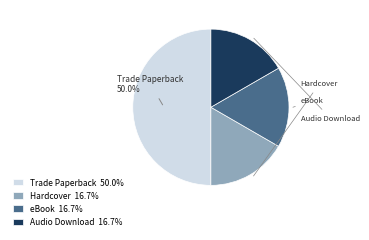

How much of the chart is everything except Trade Paperback?

50.0%